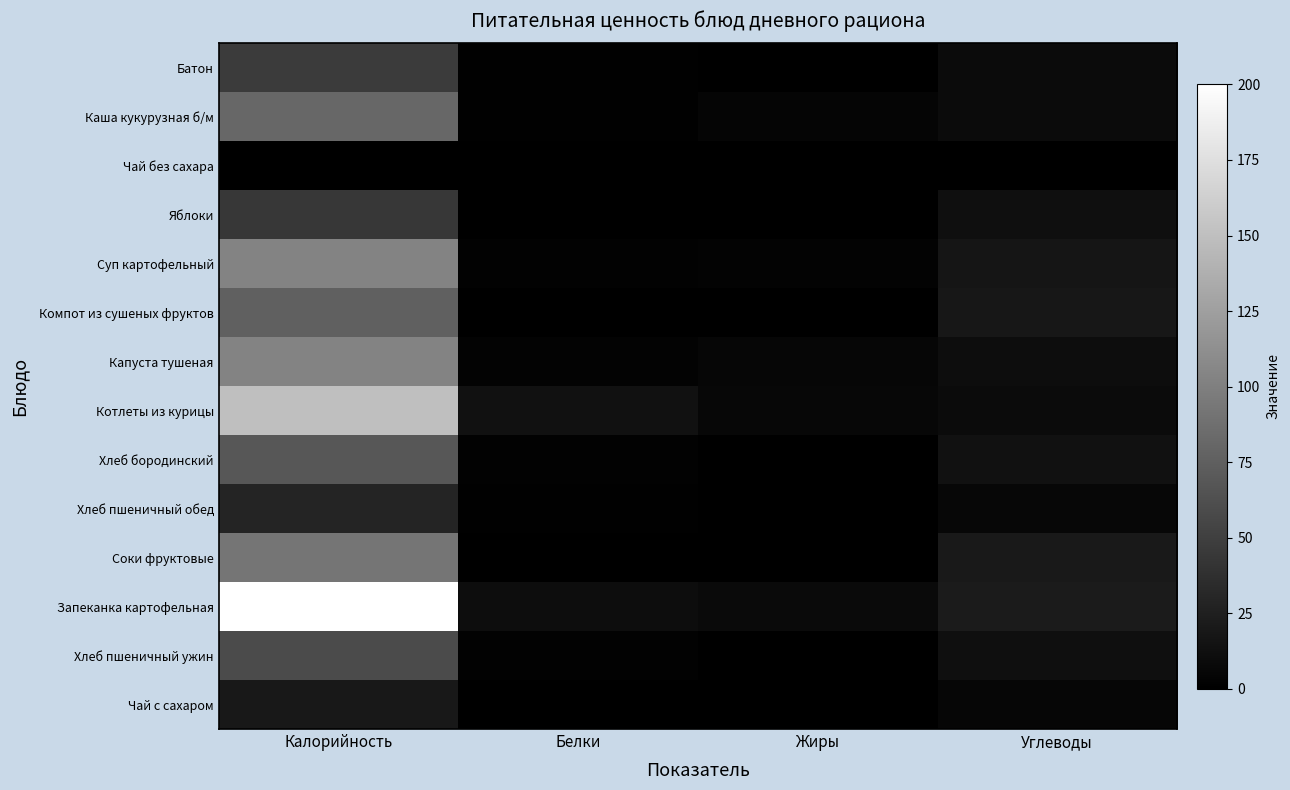

List the series in order of their peak value, lowest first.

Чай без сахара, Чай с сахаром, Хлеб пшеничный обед, Яблоки, Батон, Хлеб пшеничный ужин, Хлеб бородинский, Компот из сушеных фруктов, Каша кукурузная б/м, Соки фруктовые, Суп картофельный, Капуста тушеная, Котлеты из курицы, Запеканка картофельная